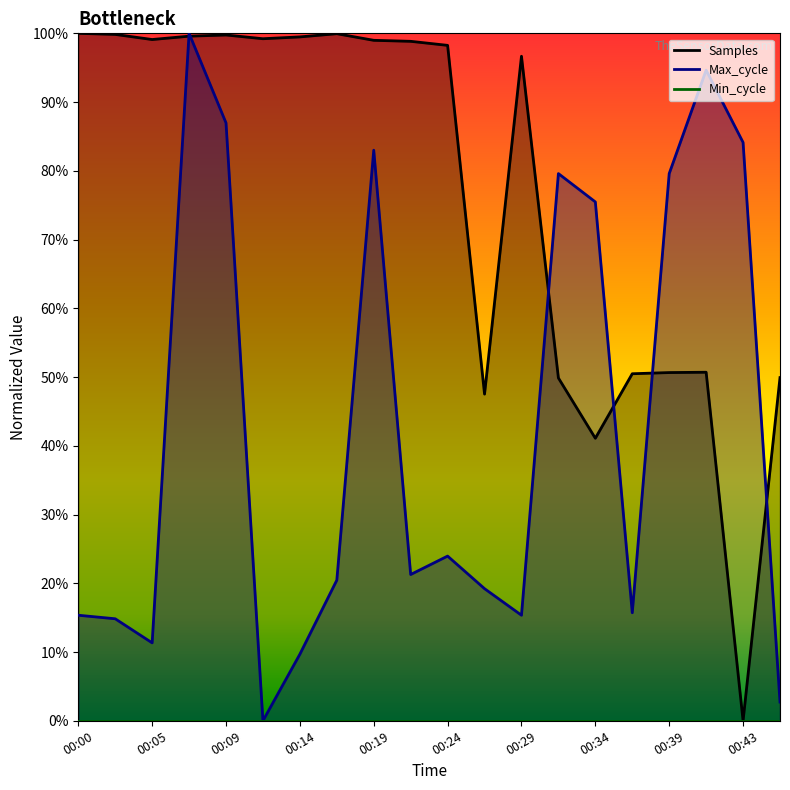

Between 00:02 and 00:19, which is larger?

00:02